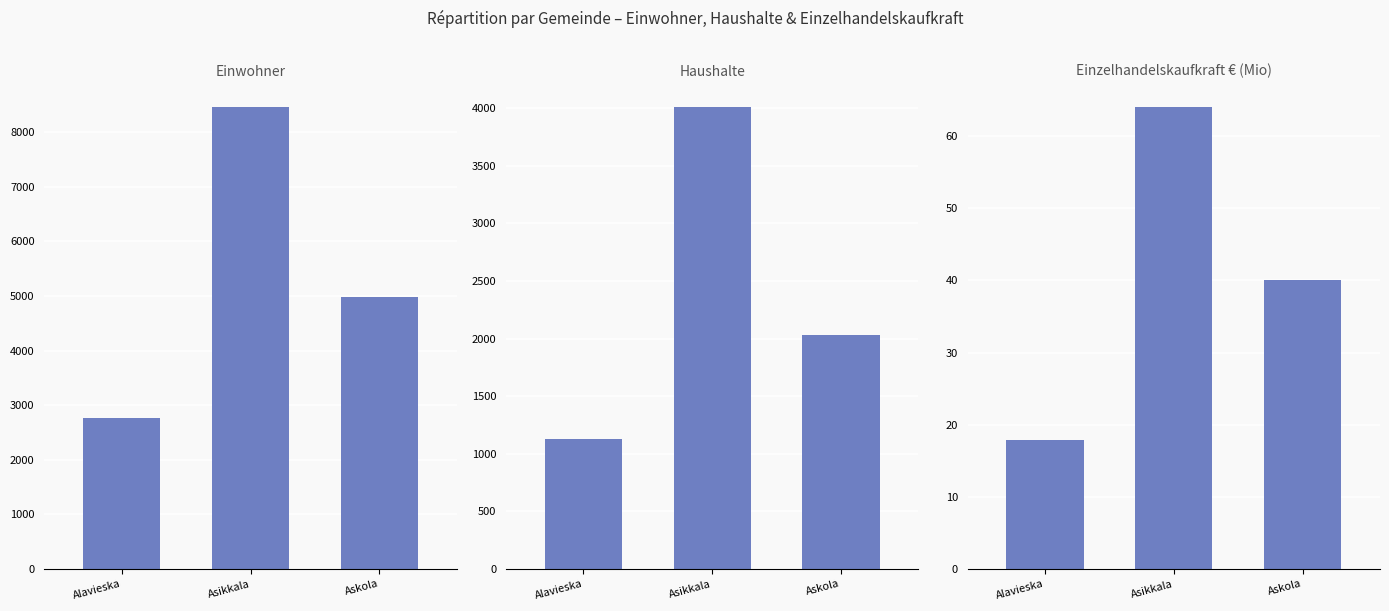

Between Alavieska and Askola, which is larger?

Askola